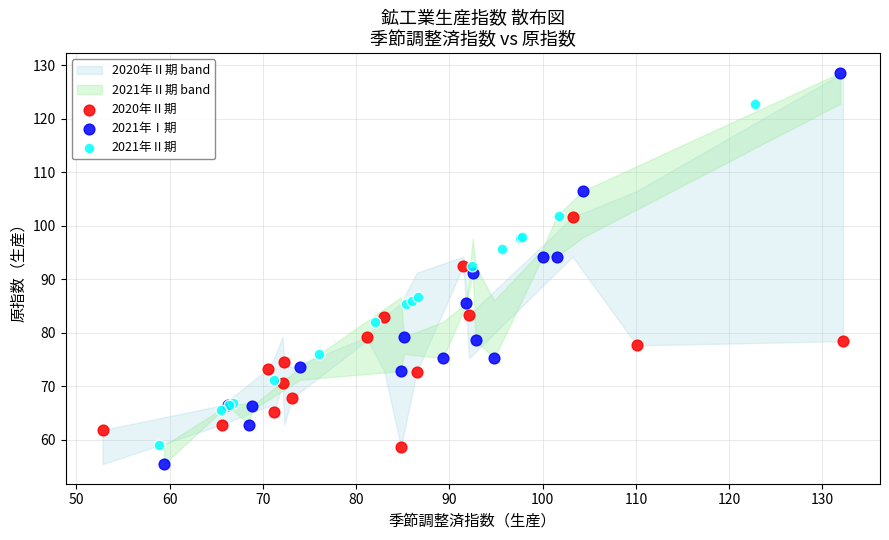

Which series has the largest Y range (max minus min)?

2021年Ⅰ期